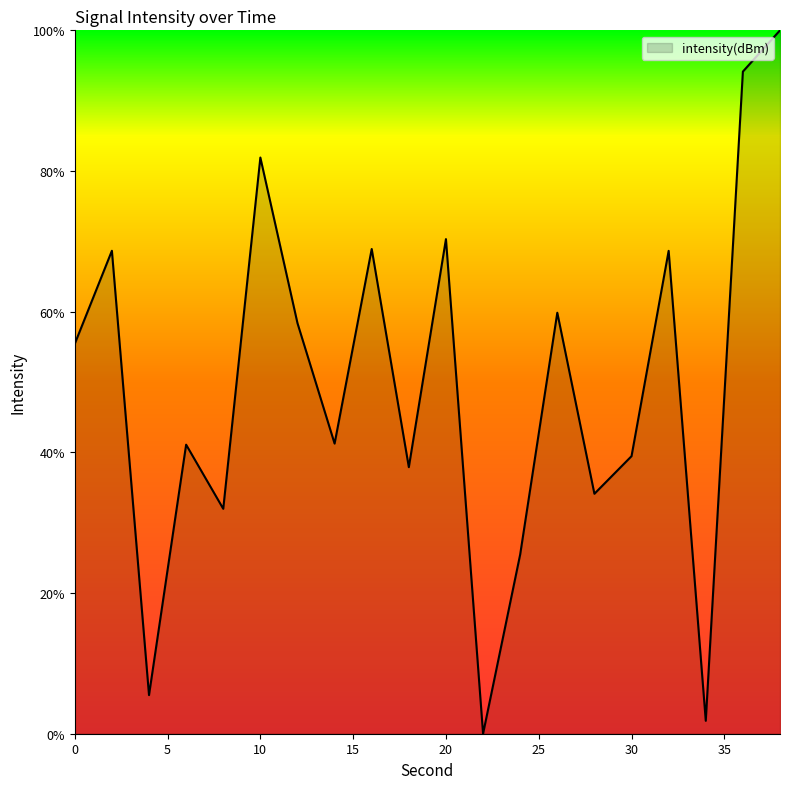

How many values are above zero?

19